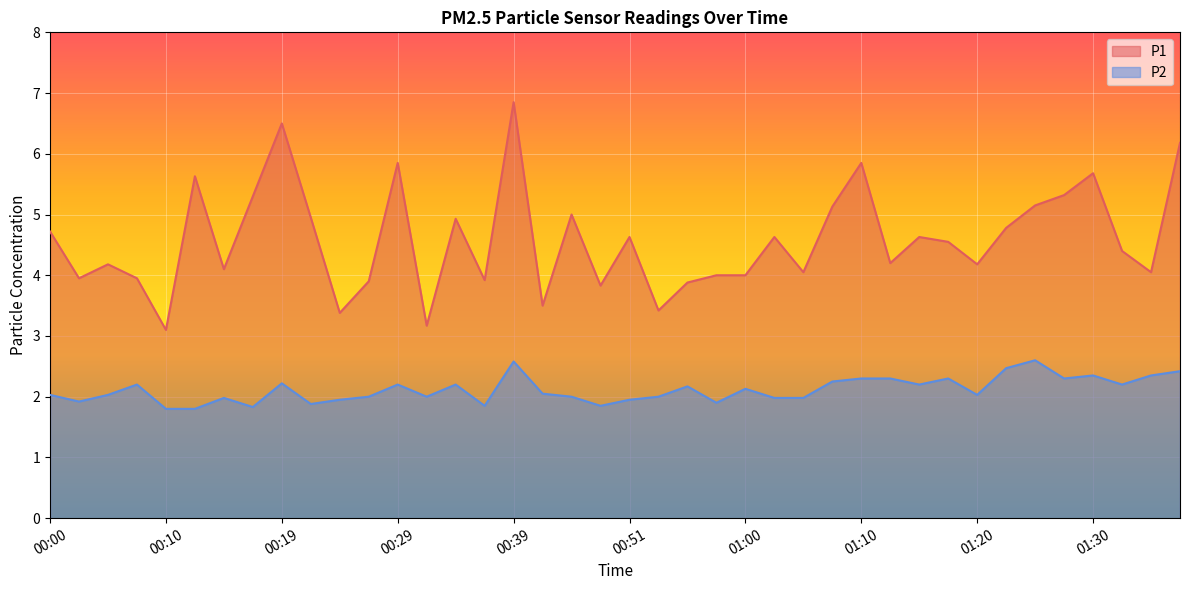

What is the spread (max minus min) of values at 01:22?

2.3